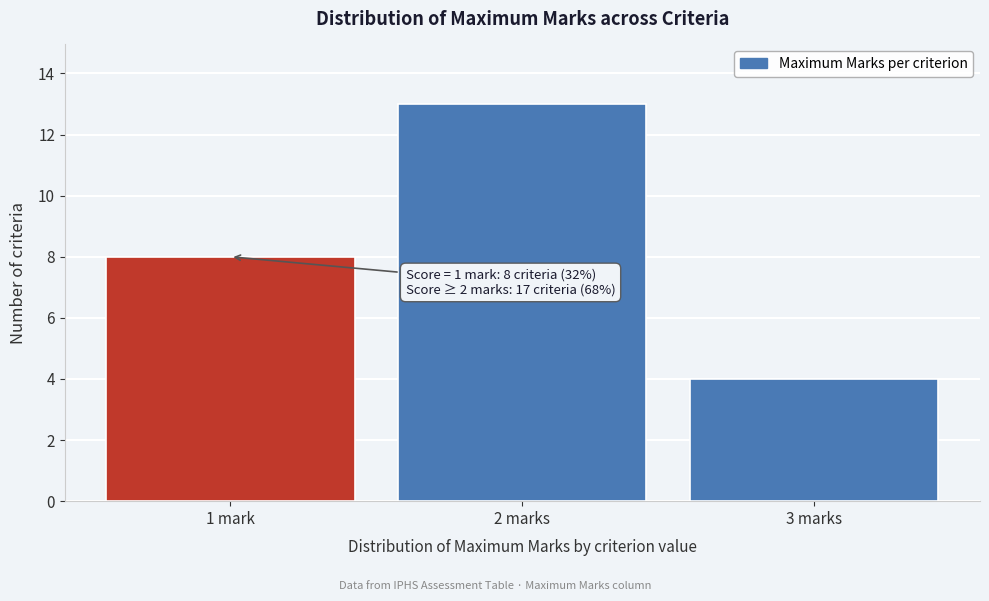

Reading left to right, extract all data points from this chart.

1 mark=8	2 marks=13	3 marks=4